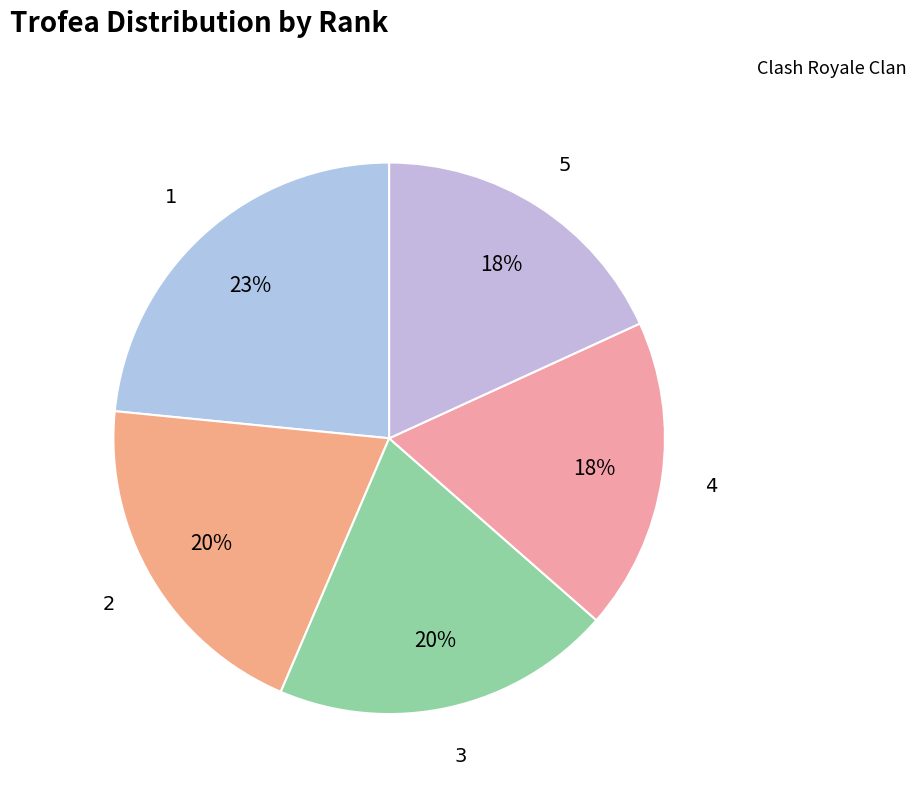

Count the number of slices in the pie.

5